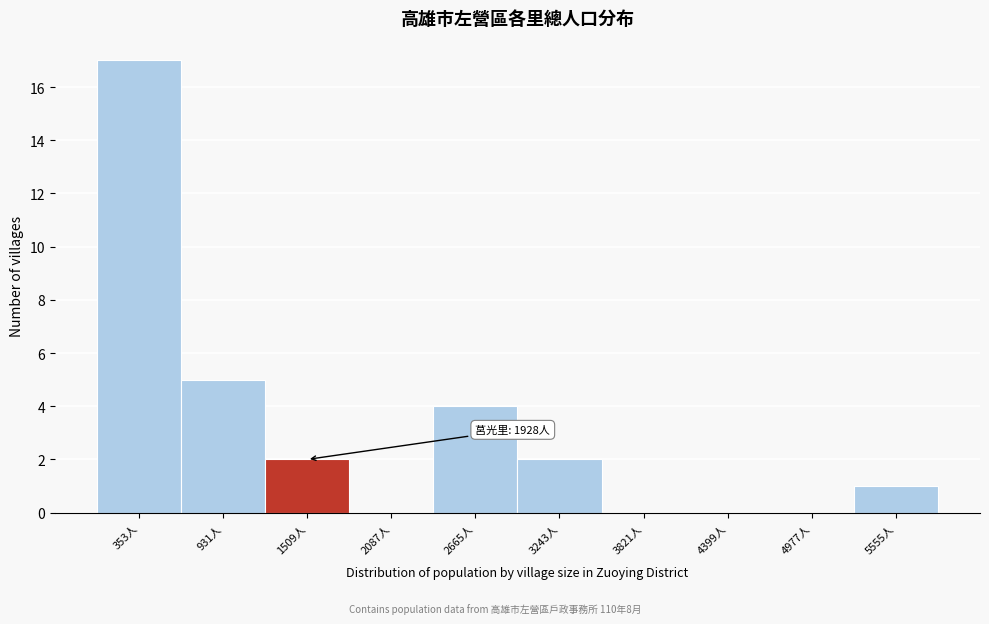

Reading left to right, extract all data points from this chart.

353人=17	931人=5	1509人=2	2087人=0	2665人=4	3243人=2	3821人=0	4399人=0	4977人=0	5555人=1